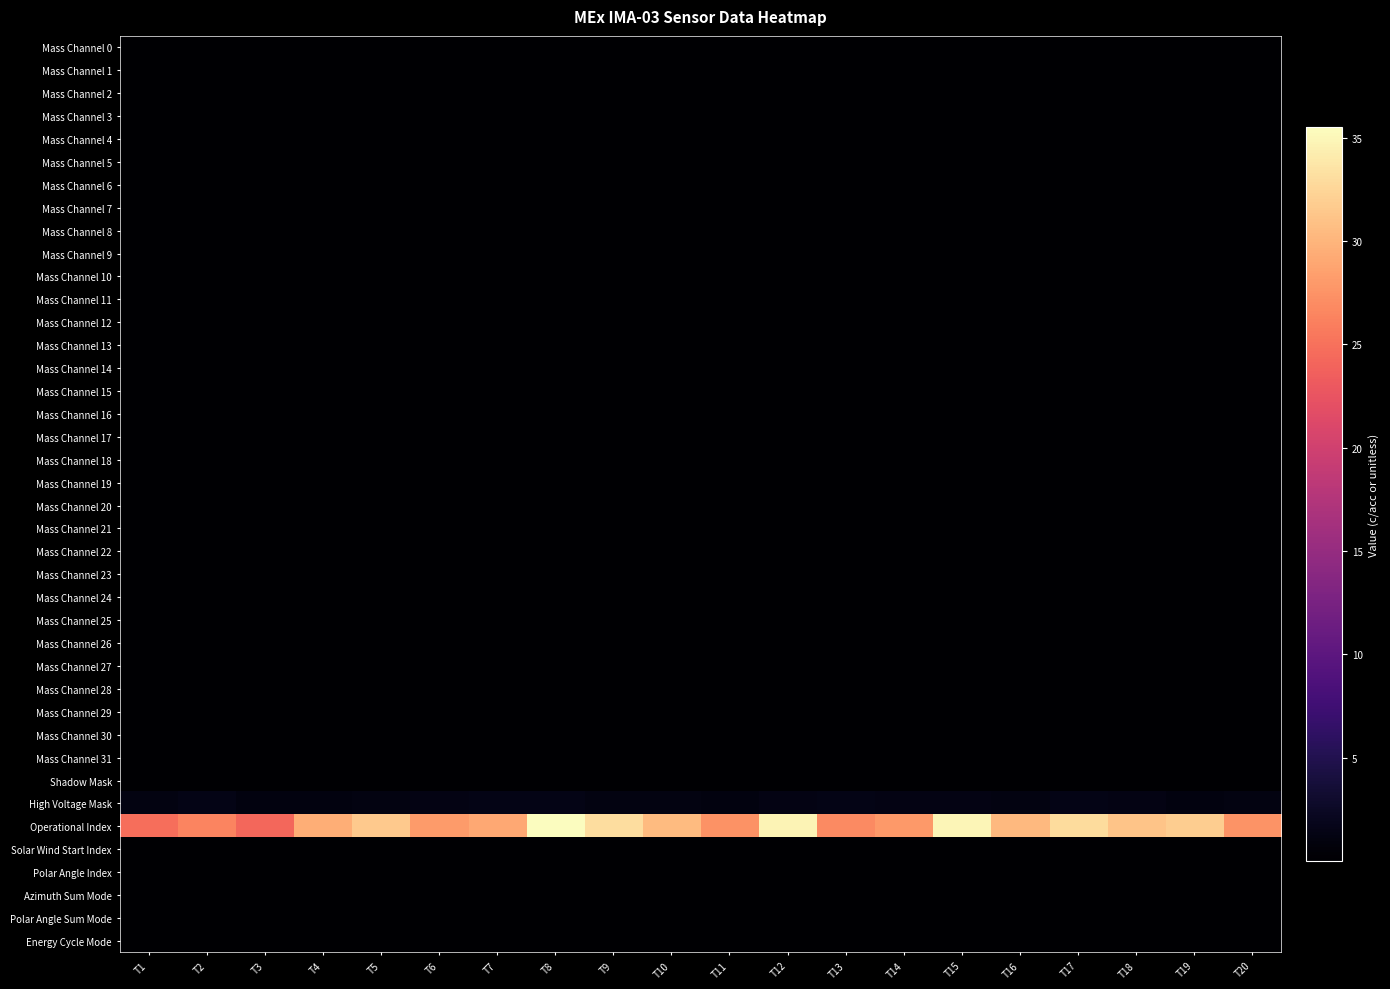

Reading left to right, transcribe all the data shown in this chart.

Mass Channel 0: T1=0.0	T2=0.0	T3=0.0	T4=0.0	T5=0.0	T6=0.0	T7=0.0	T8=0.0	T9=0.0	T10=0.0	T11=0.0	T12=0.0	T13=0.0	T14=0.0	T15=0.0	T16=0.0	T17=0.0	T18=0.0	T19=0.0	T20=0.0
Mass Channel 1: T1=0.0	T2=0.0	T3=0.0	T4=0.0	T5=0.0	T6=0.0	T7=0.0	T8=0.0	T9=0.0	T10=0.0	T11=0.0	T12=0.0	T13=0.0	T14=0.0	T15=0.0	T16=0.0	T17=0.0	T18=0.0	T19=0.0	T20=0.0
Mass Channel 2: T1=0.0	T2=0.0	T3=0.0	T4=0.0	T5=0.0	T6=0.0	T7=0.0	T8=0.0	T9=0.0	T10=0.0	T11=0.0	T12=0.0	T13=0.0	T14=0.0	T15=0.0	T16=0.0	T17=0.0	T18=0.0	T19=0.0	T20=0.0
Mass Channel 3: T1=0.0	T2=0.0	T3=0.0	T4=0.0	T5=0.0	T6=0.0	T7=0.0	T8=0.0	T9=0.0	T10=0.0	T11=0.0	T12=0.0	T13=0.0	T14=0.0	T15=0.0	T16=0.0	T17=0.0	T18=0.0	T19=0.0	T20=0.0
Mass Channel 4: T1=0.0	T2=0.0	T3=0.0	T4=0.0	T5=0.0	T6=0.0	T7=0.0	T8=0.0	T9=0.0	T10=0.0	T11=0.0	T12=0.0	T13=0.0	T14=0.0	T15=0.0	T16=0.0	T17=0.0	T18=0.0	T19=0.0	T20=0.0
Mass Channel 5: T1=0.0	T2=0.0	T3=0.0	T4=0.0	T5=0.0	T6=0.0	T7=0.0	T8=0.0	T9=0.0	T10=0.0	T11=0.0	T12=0.0	T13=0.0	T14=0.0	T15=0.0	T16=0.0	T17=0.0	T18=0.0	T19=0.0	T20=0.0
Mass Channel 6: T1=0.0	T2=0.0	T3=0.0	T4=0.0	T5=0.0	T6=0.0	T7=0.0	T8=0.0	T9=0.0	T10=0.0	T11=0.0	T12=0.0	T13=0.0	T14=0.0	T15=0.0	T16=0.0	T17=0.0	T18=0.0	T19=0.0	T20=0.0
Mass Channel 7: T1=0.0	T2=0.0	T3=0.0	T4=0.0	T5=0.0	T6=0.0	T7=0.0	T8=0.0	T9=0.0	T10=0.0	T11=0.0	T12=0.0	T13=0.0	T14=0.0	T15=0.0	T16=0.0	T17=0.0	T18=0.0	T19=0.0	T20=0.0
Mass Channel 8: T1=0.0	T2=0.0	T3=0.0	T4=0.0	T5=0.0	T6=0.0	T7=0.0	T8=0.0	T9=0.0	T10=0.0	T11=0.0	T12=0.0	T13=0.0	T14=0.0	T15=0.0	T16=0.0	T17=0.0	T18=0.0	T19=0.0	T20=0.0
Mass Channel 9: T1=0.0	T2=0.0	T3=0.0	T4=0.0	T5=0.0	T6=0.0	T7=0.0	T8=0.0	T9=0.0	T10=0.0	T11=0.0	T12=0.0	T13=0.0	T14=0.0	T15=0.0	T16=0.0	T17=0.0	T18=0.0	T19=0.0	T20=0.0
Mass Channel 10: T1=0.0	T2=0.0	T3=0.0	T4=0.0	T5=0.0	T6=0.0	T7=0.0	T8=0.0	T9=0.0	T10=0.0	T11=0.0	T12=0.0	T13=0.0	T14=0.0	T15=0.0	T16=0.0	T17=0.0	T18=0.0	T19=0.0	T20=0.0
Mass Channel 11: T1=0.0	T2=0.0	T3=0.0	T4=0.0	T5=0.0	T6=0.0	T7=0.0	T8=0.0	T9=0.0	T10=0.0	T11=0.0	T12=0.0	T13=0.0	T14=0.0	T15=0.0	T16=0.0	T17=0.0	T18=0.0	T19=0.0	T20=0.0
Mass Channel 12: T1=0.0	T2=0.0	T3=0.0	T4=0.0	T5=0.0	T6=0.0	T7=0.0	T8=0.0	T9=0.0	T10=0.0	T11=0.0	T12=0.0	T13=0.0	T14=0.0	T15=0.0	T16=0.0	T17=0.0	T18=0.0	T19=0.0	T20=0.0
Mass Channel 13: T1=0.0	T2=0.0	T3=0.0	T4=0.0	T5=0.0	T6=0.0	T7=0.0	T8=0.0	T9=0.0	T10=0.0	T11=0.0	T12=0.0	T13=0.0	T14=0.0	T15=0.0	T16=0.0	T17=0.0	T18=0.0	T19=0.0	T20=0.0
Mass Channel 14: T1=0.0	T2=0.0	T3=0.0	T4=0.0	T5=0.0	T6=0.0	T7=0.0	T8=0.0	T9=0.0	T10=0.0	T11=0.0	T12=0.0	T13=0.0	T14=0.0	T15=0.0	T16=0.0	T17=0.0	T18=0.0	T19=0.0	T20=0.0
Mass Channel 15: T1=0.0	T2=0.0	T3=0.0	T4=0.0	T5=0.0	T6=0.0	T7=0.0	T8=0.0	T9=0.0	T10=0.0	T11=0.0	T12=0.0	T13=0.0	T14=0.0	T15=0.0	T16=0.0	T17=0.0	T18=0.0	T19=0.0	T20=0.0
Mass Channel 16: T1=0.0	T2=0.0	T3=0.0	T4=0.0	T5=0.0	T6=0.0	T7=0.0	T8=0.0	T9=0.0	T10=0.0	T11=0.0	T12=0.0	T13=0.0	T14=0.0	T15=0.0	T16=0.0	T17=0.0	T18=0.0	T19=0.0	T20=0.0
Mass Channel 17: T1=0.0	T2=0.0	T3=0.0	T4=0.0	T5=0.0	T6=0.0	T7=0.0	T8=0.0	T9=0.0	T10=0.0	T11=0.0	T12=0.0	T13=0.0	T14=0.0	T15=0.0	T16=0.0	T17=0.0	T18=0.0	T19=0.0	T20=0.0
Mass Channel 18: T1=0.0	T2=0.0	T3=0.0	T4=0.0	T5=0.0	T6=0.0	T7=0.0	T8=0.0	T9=0.0	T10=0.0	T11=0.0	T12=0.0	T13=0.0	T14=0.0	T15=0.0	T16=0.0	T17=0.0	T18=0.0	T19=0.0	T20=0.0
Mass Channel 19: T1=0.0	T2=0.0	T3=0.0	T4=0.0	T5=0.0	T6=0.0	T7=0.0	T8=0.0	T9=0.0	T10=0.0	T11=0.0	T12=0.0	T13=0.0	T14=0.0	T15=0.0	T16=0.0	T17=0.0	T18=0.0	T19=0.0	T20=0.0
Mass Channel 20: T1=0.0	T2=0.0	T3=0.0	T4=0.0	T5=0.0	T6=0.0	T7=0.0	T8=0.0	T9=0.0	T10=0.0	T11=0.0	T12=0.0	T13=0.0	T14=0.0	T15=0.0	T16=0.0	T17=0.0	T18=0.0	T19=0.0	T20=0.0
Mass Channel 21: T1=0.0	T2=0.0	T3=0.0	T4=0.0	T5=0.0	T6=0.0	T7=0.0	T8=0.0	T9=0.0	T10=0.0	T11=0.0	T12=0.0	T13=0.0	T14=0.0	T15=0.0	T16=0.0	T17=0.0	T18=0.0	T19=0.0	T20=0.0
Mass Channel 22: T1=0.0	T2=0.0	T3=0.0	T4=0.0	T5=0.0	T6=0.0	T7=0.0	T8=0.0	T9=0.0	T10=0.0	T11=0.0	T12=0.0	T13=0.0	T14=0.0	T15=0.0	T16=0.0	T17=0.0	T18=0.0	T19=0.0	T20=0.0
Mass Channel 23: T1=0.0	T2=0.0	T3=0.0	T4=0.0	T5=0.0	T6=0.0	T7=0.0	T8=0.0	T9=0.0	T10=0.0	T11=0.0	T12=0.0	T13=0.0	T14=0.0	T15=0.0	T16=0.0	T17=0.0	T18=0.0	T19=0.0	T20=0.0
Mass Channel 24: T1=0.0	T2=0.0	T3=0.0	T4=0.0	T5=0.0	T6=0.0	T7=0.0	T8=0.0	T9=0.0	T10=0.0	T11=0.0	T12=0.0	T13=0.0	T14=0.0	T15=0.0	T16=0.0	T17=0.0	T18=0.0	T19=0.0	T20=0.0
Mass Channel 25: T1=0.0	T2=0.0	T3=0.0	T4=0.0	T5=0.0	T6=0.0	T7=0.0	T8=0.0	T9=0.0	T10=0.0	T11=0.0	T12=0.0	T13=0.0	T14=0.0	T15=0.0	T16=0.0	T17=0.0	T18=0.0	T19=0.0	T20=0.0
Mass Channel 26: T1=0.0	T2=0.0	T3=0.0	T4=0.0	T5=0.0	T6=0.0	T7=0.0	T8=0.0	T9=0.0	T10=0.0	T11=0.0	T12=0.0	T13=0.0	T14=0.0	T15=0.0	T16=0.0	T17=0.0	T18=0.0	T19=0.0	T20=0.0
Mass Channel 27: T1=0.0	T2=0.0	T3=0.0	T4=0.0	T5=0.0	T6=0.0	T7=0.0	T8=0.0	T9=0.0	T10=0.0	T11=0.0	T12=0.0	T13=0.0	T14=0.0	T15=0.0	T16=0.0	T17=0.0	T18=0.0	T19=0.0	T20=0.0
Mass Channel 28: T1=0.0	T2=0.0	T3=0.0	T4=0.0	T5=0.0	T6=0.0	T7=0.0	T8=0.0	T9=0.0	T10=0.0	T11=0.0	T12=0.0	T13=0.0	T14=0.0	T15=0.0	T16=0.0	T17=0.0	T18=0.0	T19=0.0	T20=0.0
Mass Channel 29: T1=0.0	T2=0.0	T3=0.0	T4=0.0	T5=0.0	T6=0.0	T7=0.0	T8=0.0	T9=0.0	T10=0.0	T11=0.0	T12=0.0	T13=0.0	T14=0.0	T15=0.0	T16=0.0	T17=0.0	T18=0.0	T19=0.0	T20=0.0
Mass Channel 30: T1=0.0	T2=0.0	T3=0.0	T4=0.0	T5=0.0	T6=0.0	T7=0.0	T8=0.0	T9=0.0	T10=0.0	T11=0.0	T12=0.0	T13=0.0	T14=0.0	T15=0.0	T16=0.0	T17=0.0	T18=0.0	T19=0.0	T20=0.0
Mass Channel 31: T1=0.0	T2=0.0	T3=0.0	T4=0.0	T5=0.0	T6=0.0	T7=0.0	T8=0.0	T9=0.0	T10=0.0	T11=0.0	T12=0.0	T13=0.0	T14=0.0	T15=0.0	T16=0.0	T17=0.0	T18=0.0	T19=0.0	T20=0.0
Shadow Mask: T1=0.0	T2=0.0	T3=0.0	T4=0.0	T5=0.0	T6=0.0	T7=0.0	T8=0.0	T9=0.0	T10=0.0	T11=0.0	T12=0.0	T13=0.0	T14=0.0	T15=0.0	T16=0.0	T17=0.0	T18=0.0	T19=0.0	T20=0.0
High Voltage Mask: T1=1.1	T2=1.4	T3=1.1	T4=1.0	T5=1.2	T6=1.4	T7=1.4	T8=1.5	T9=1.1	T10=1.2	T11=1.1	T12=1.3	T13=1.5	T14=1.4	T15=1.3	T16=1.2	T17=1.5	T18=1.2	T19=1.1	T20=1.2
Operational Index: T1=24.8	T2=26.4	T3=24.2	T4=29.4	T5=31.6	T6=28.1	T7=29.0	T8=35.5	T9=33.0	T10=30.5	T11=27.4	T12=34.8	T13=26.8	T14=27.9	T15=34.9	T16=30.4	T17=32.9	T18=31.1	T19=31.8	T20=27.6
Solar Wind Start Index: T1=0.0	T2=0.0	T3=0.0	T4=0.0	T5=0.0	T6=0.0	T7=0.0	T8=0.0	T9=0.0	T10=0.0	T11=0.0	T12=0.0	T13=0.0	T14=0.0	T15=0.0	T16=0.0	T17=0.0	T18=0.0	T19=0.0	T20=0.0
Polar Angle Index: T1=0.0	T2=0.0	T3=0.0	T4=0.0	T5=0.0	T6=0.0	T7=0.0	T8=0.0	T9=0.0	T10=0.0	T11=0.0	T12=0.0	T13=0.0	T14=0.0	T15=0.0	T16=0.0	T17=0.0	T18=0.0	T19=0.0	T20=0.0
Azimuth Sum Mode: T1=0.0	T2=0.0	T3=0.0	T4=0.0	T5=0.0	T6=0.0	T7=0.0	T8=0.0	T9=0.0	T10=0.0	T11=0.0	T12=0.0	T13=0.0	T14=0.0	T15=0.0	T16=0.0	T17=0.0	T18=0.0	T19=0.0	T20=0.0
Polar Angle Sum Mode: T1=0.0	T2=0.0	T3=0.0	T4=0.0	T5=0.0	T6=0.0	T7=0.0	T8=0.0	T9=0.0	T10=0.0	T11=0.0	T12=0.0	T13=0.0	T14=0.0	T15=0.0	T16=0.0	T17=0.0	T18=0.0	T19=0.0	T20=0.0
Energy Cycle Mode: T1=0.0	T2=0.0	T3=0.0	T4=0.0	T5=0.0	T6=0.0	T7=0.0	T8=0.0	T9=0.0	T10=0.0	T11=0.0	T12=0.0	T13=0.0	T14=0.0	T15=0.0	T16=0.0	T17=0.0	T18=0.0	T19=0.0	T20=0.0